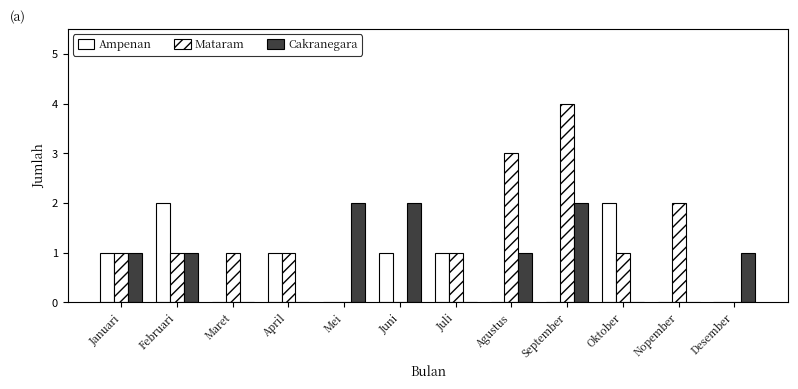

How many distinct data groups are displayed?

3